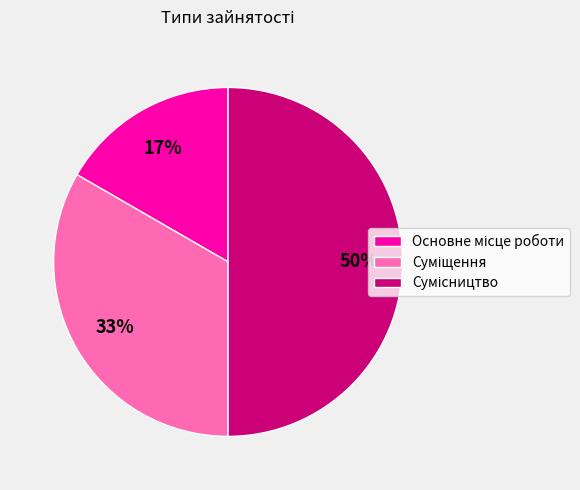

To the nearest percent, what is the difference between the largest and smallest slice percentages?

33%